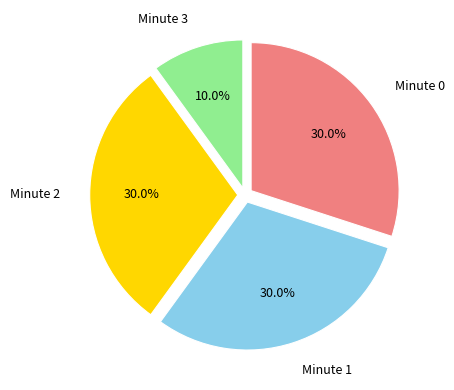

Is there any slice that represents more than half of the pie?

No